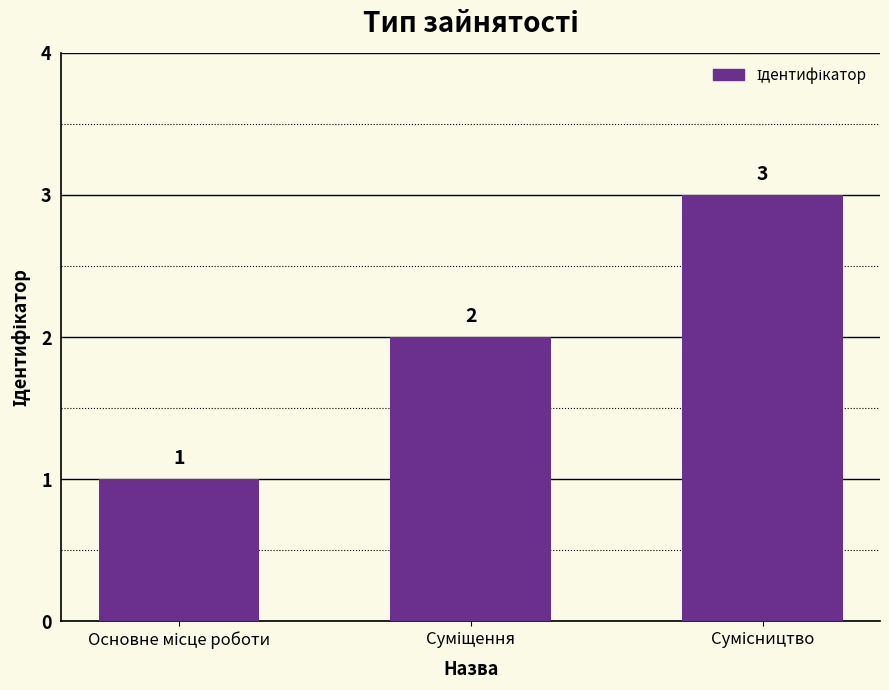

What is the greatest value displayed?

3